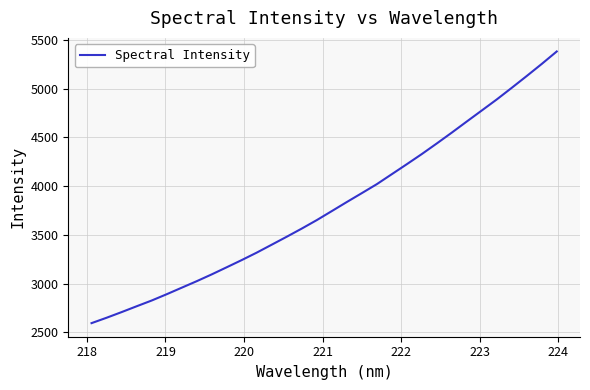

What is the smallest value displayed?

2594.2